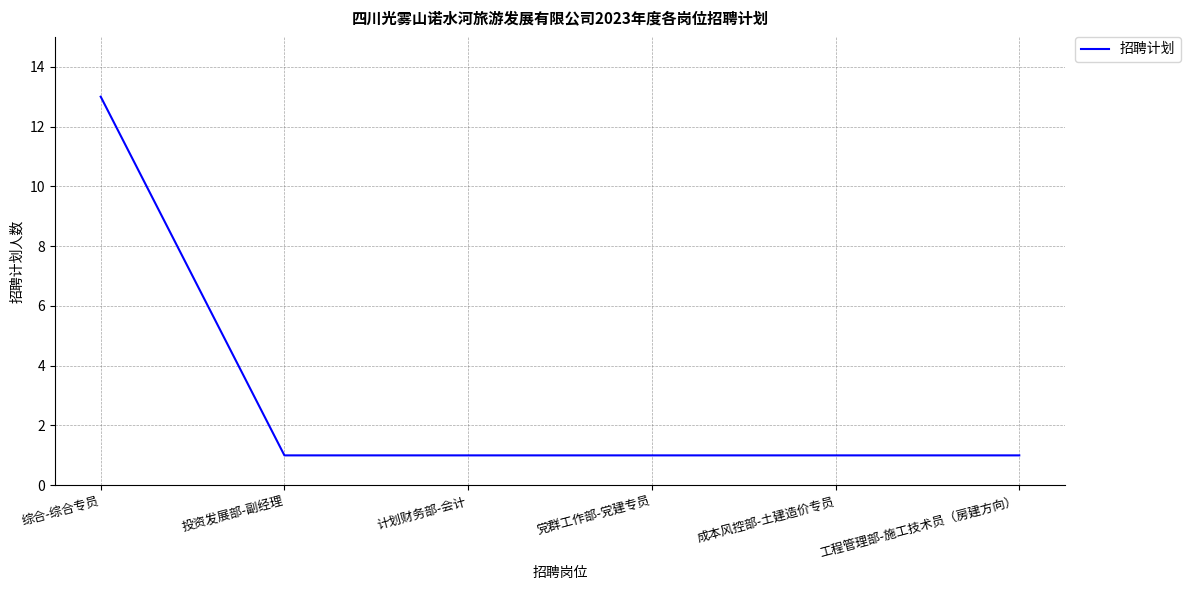

Does the chart have visible grid lines?

Yes